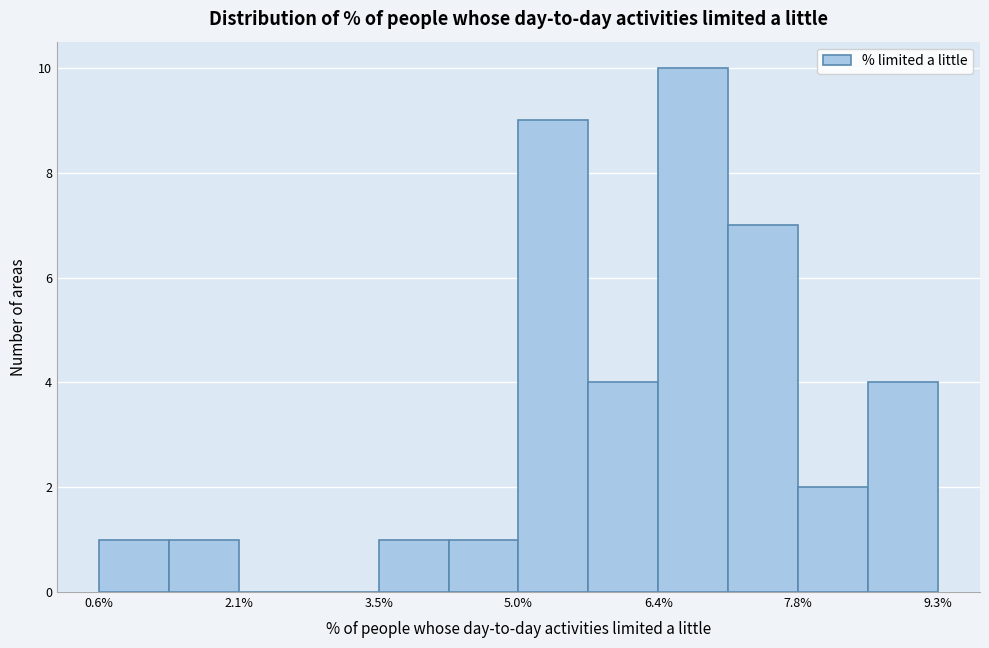

Around what value on the x-axis is the tallest bar? Give the approximate position of its centre, as read against the axis.

6.8